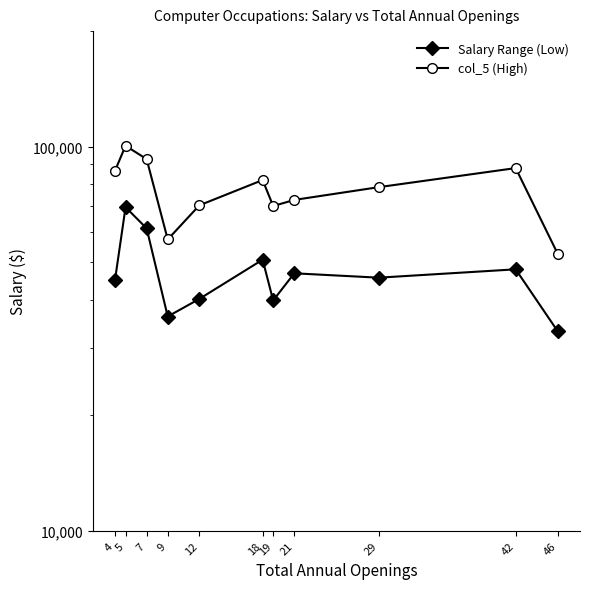

Reading right to left, list all the values displayed in this chart.

Salary Range (Low): 33037	47952	45612	46822	39788	50804	40161	36139	61302	69579	45025
col_5 (High): 52531	87984	78467	72695	70085	81891	70380	57360	92847	100579	86598